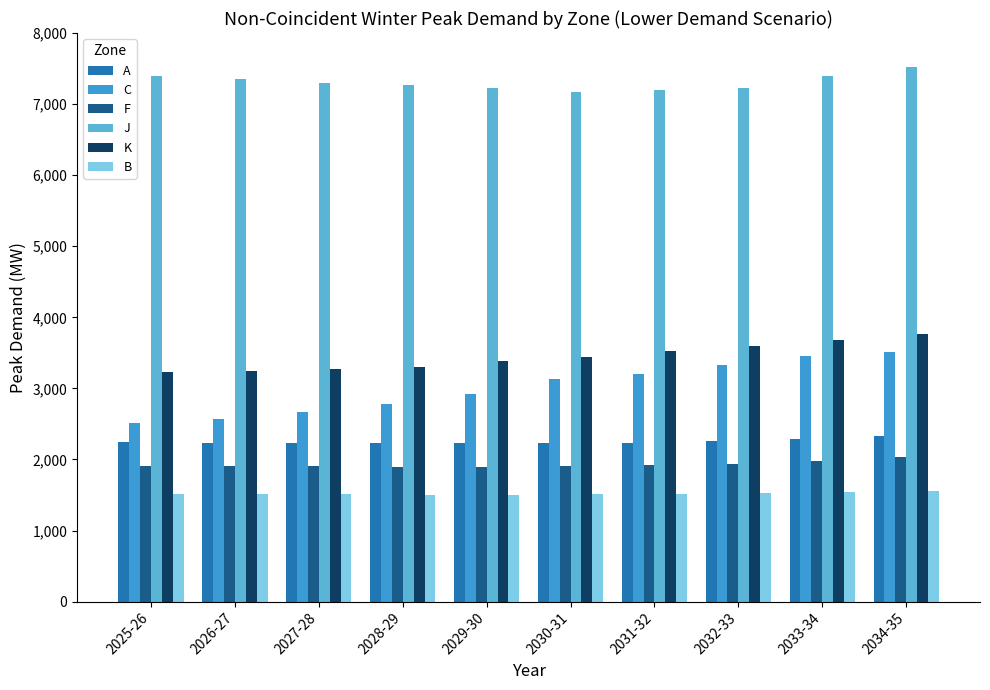

What is the sum of the C values at 2034-35 and 2027-28?

6175